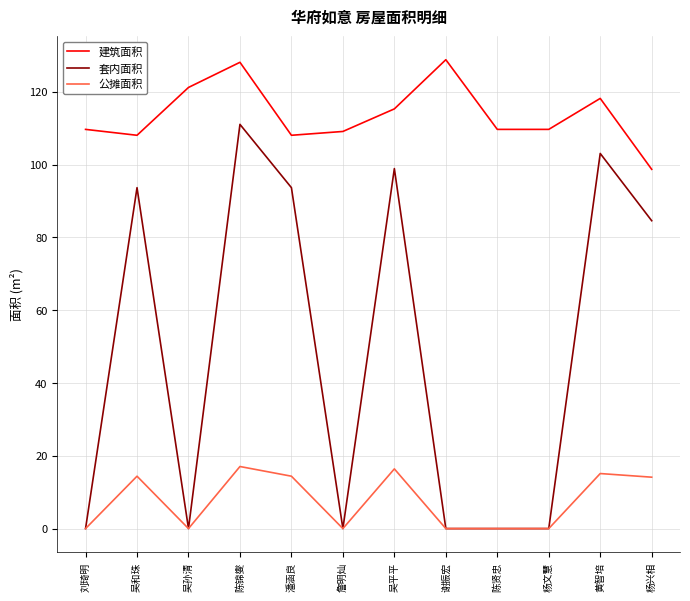

Does the chart display data point markers on the line(s)?

No